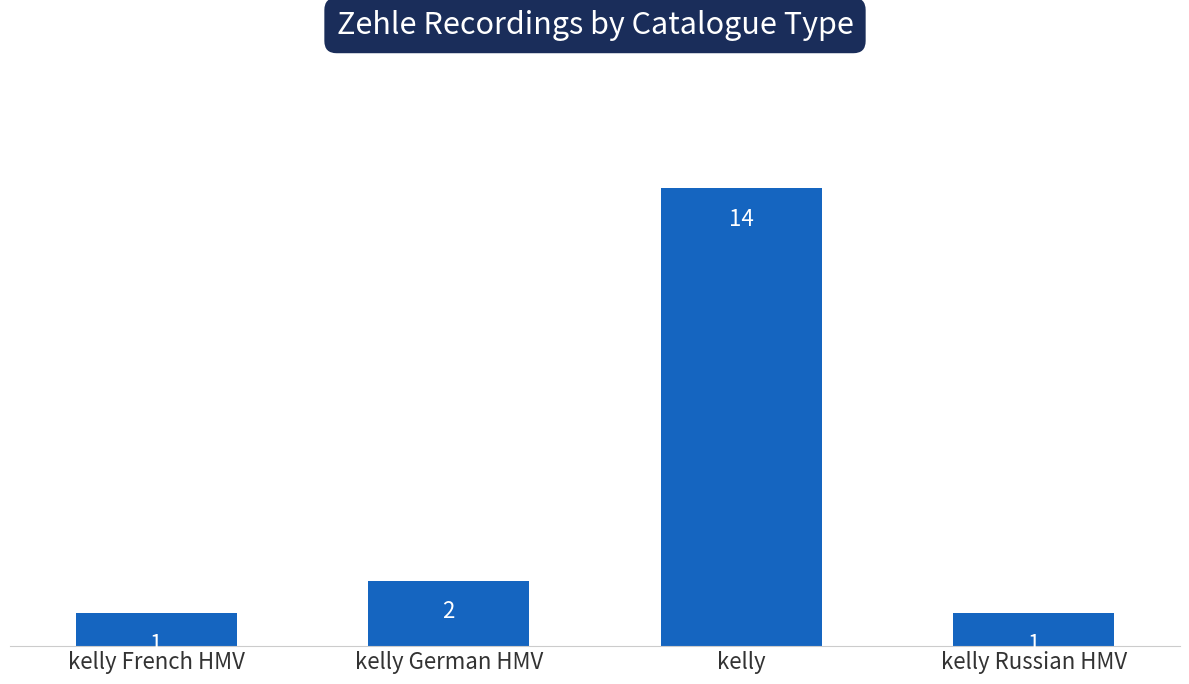

How many bars are there in total?

4